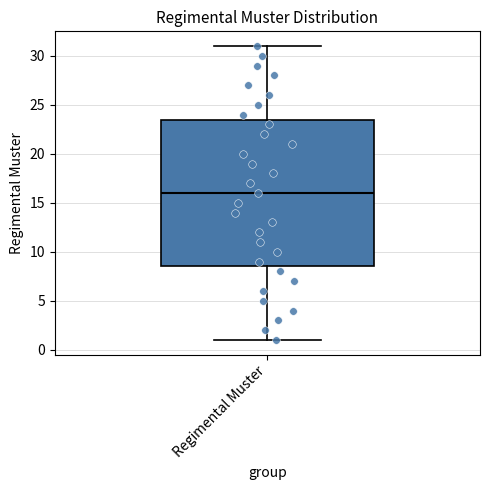

Read this box plot against the y-axis: the position of the median line, the range covered by the box, and the ends of both whiskers. The values are not printed on the chart, so give them approximately, as read against the axis.

median 16.0, box 8.5 to 23.5, whiskers 1.0 to 31.0